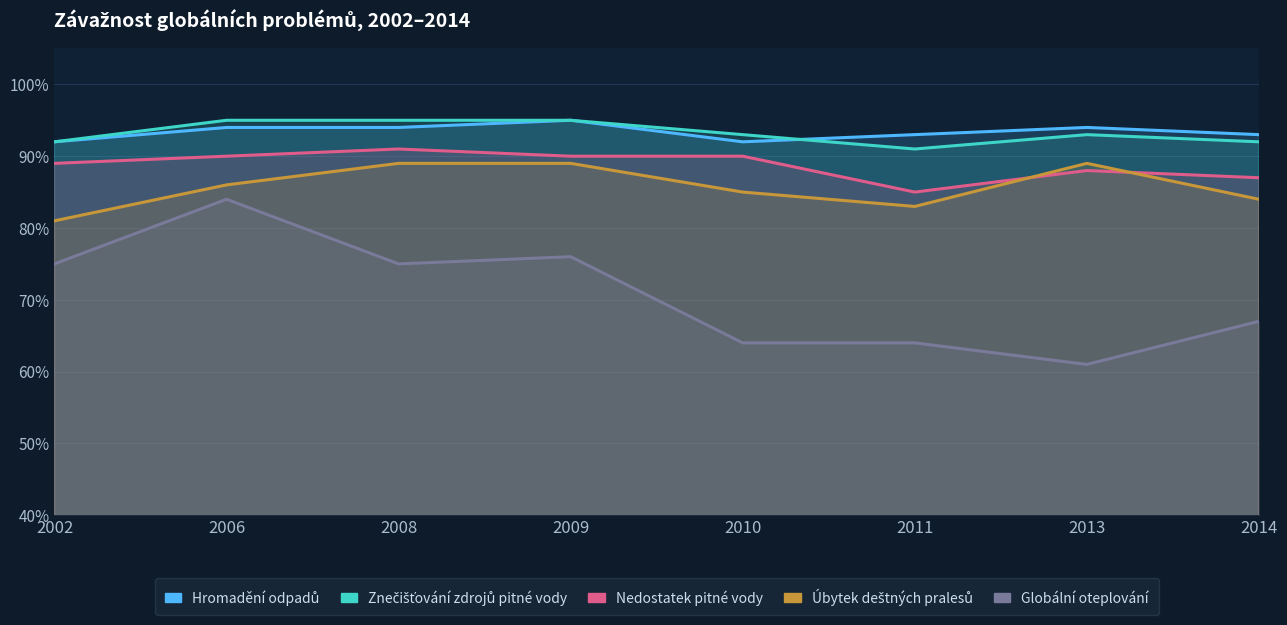

How many lines are shown in the chart?

5